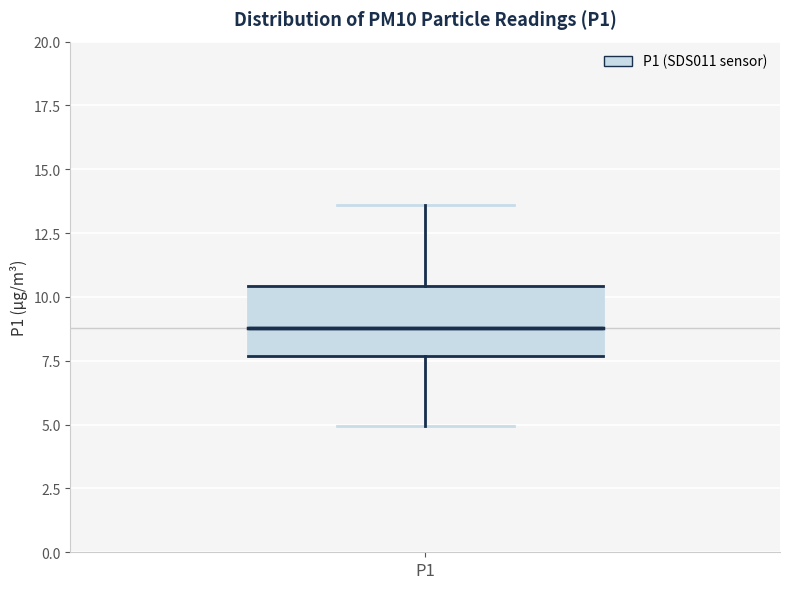

Read this box plot against the y-axis: the position of the median line, the range covered by the box, and the ends of both whiskers. The values are not printed on the chart, so give them approximately, as read against the axis.

median 9.0, box 7.5 to 10.5, whiskers 5.0 to 13.5